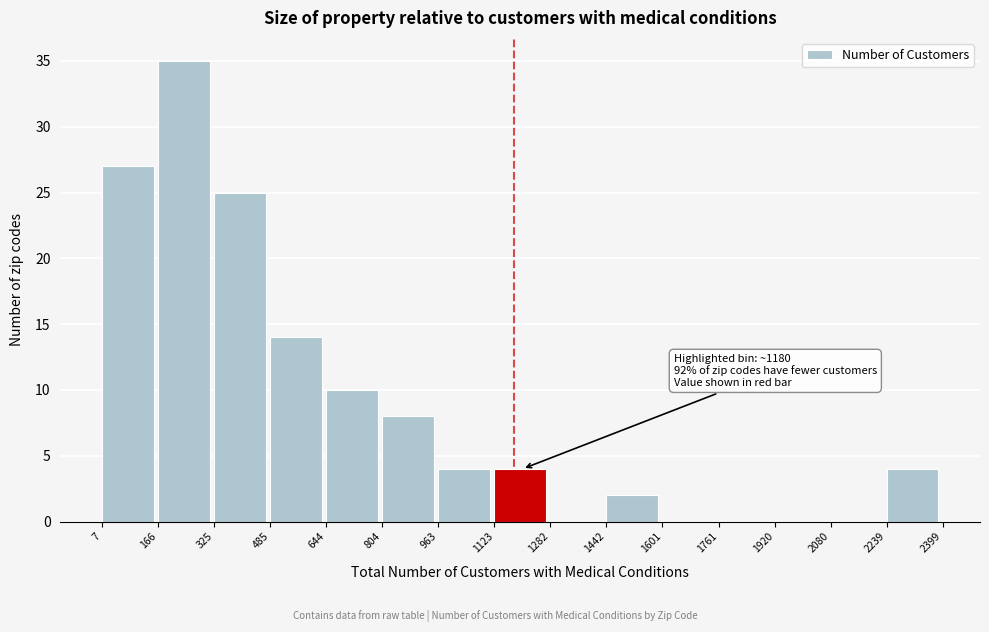

Which range on the x-axis has the tallest bar?

166 to 325